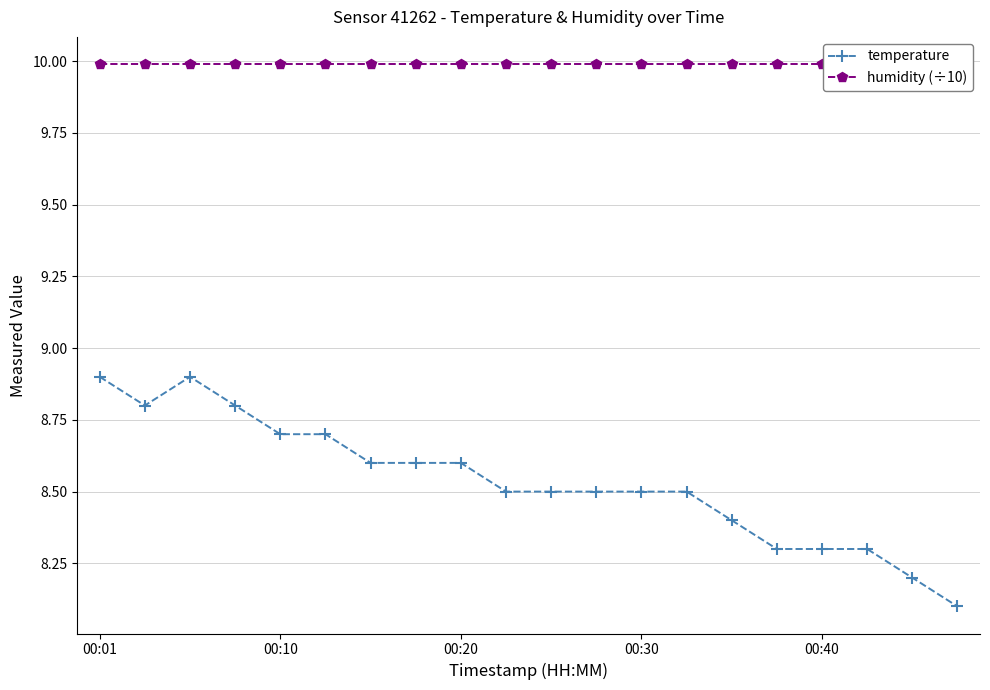

True or false: humidity (÷10) and temperature intersect in this chart.

False